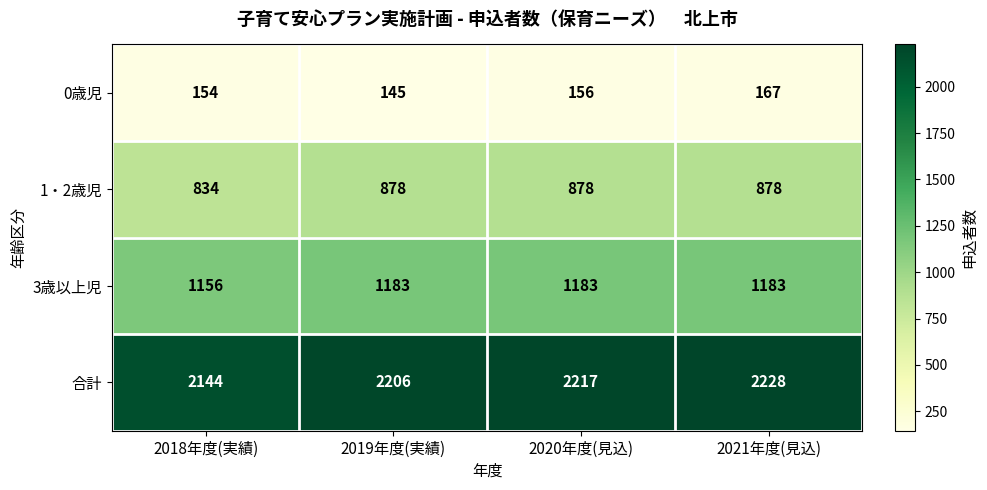

List the labels in order of 0歳児 value, smallest first.

2019年度(実績), 2018年度(実績), 2020年度(見込), 2021年度(見込)